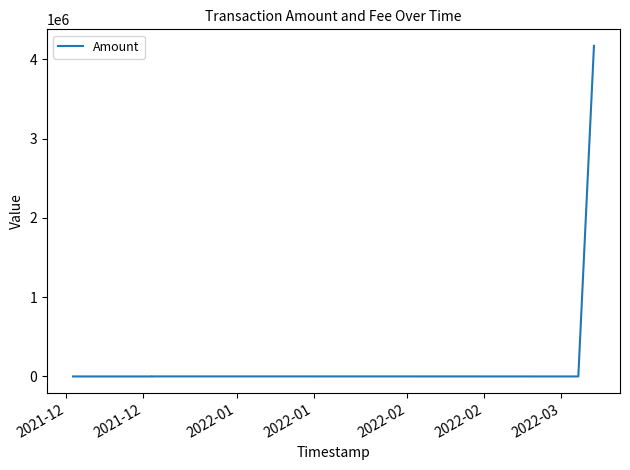

What is the sum of all values?

4169420.4